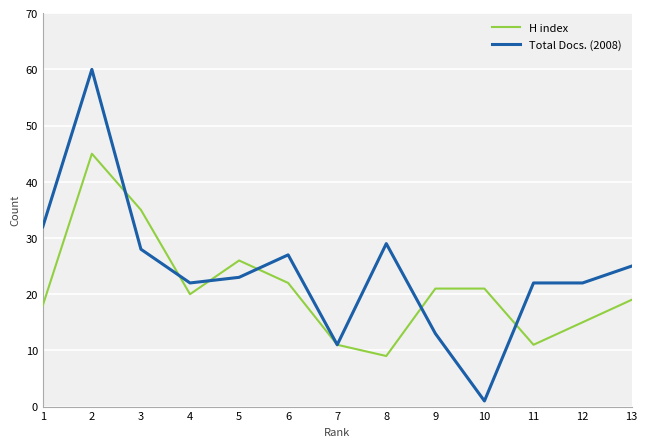

The value of Total Docs. (2008) at 7 is 11. True or false?

True